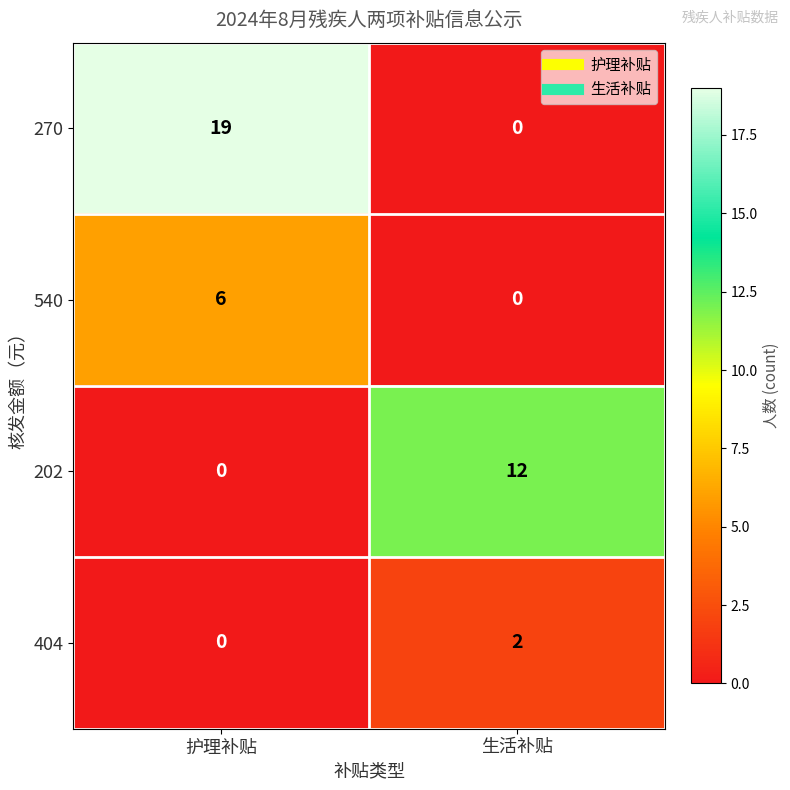

What is the difference between the 270 values at 生活补贴 and 护理补贴?

19